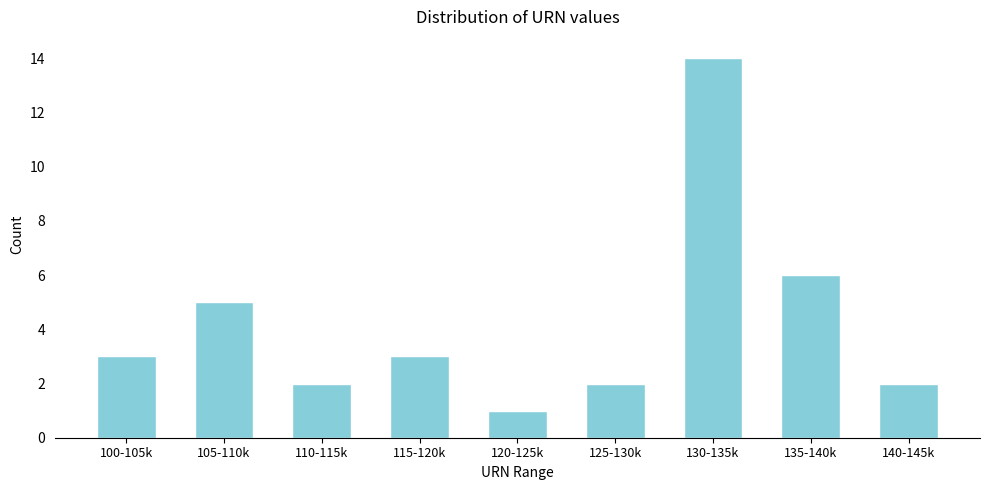

Reading left to right, extract all data points from this chart.

3	5	2	3	1	2	14	6	2